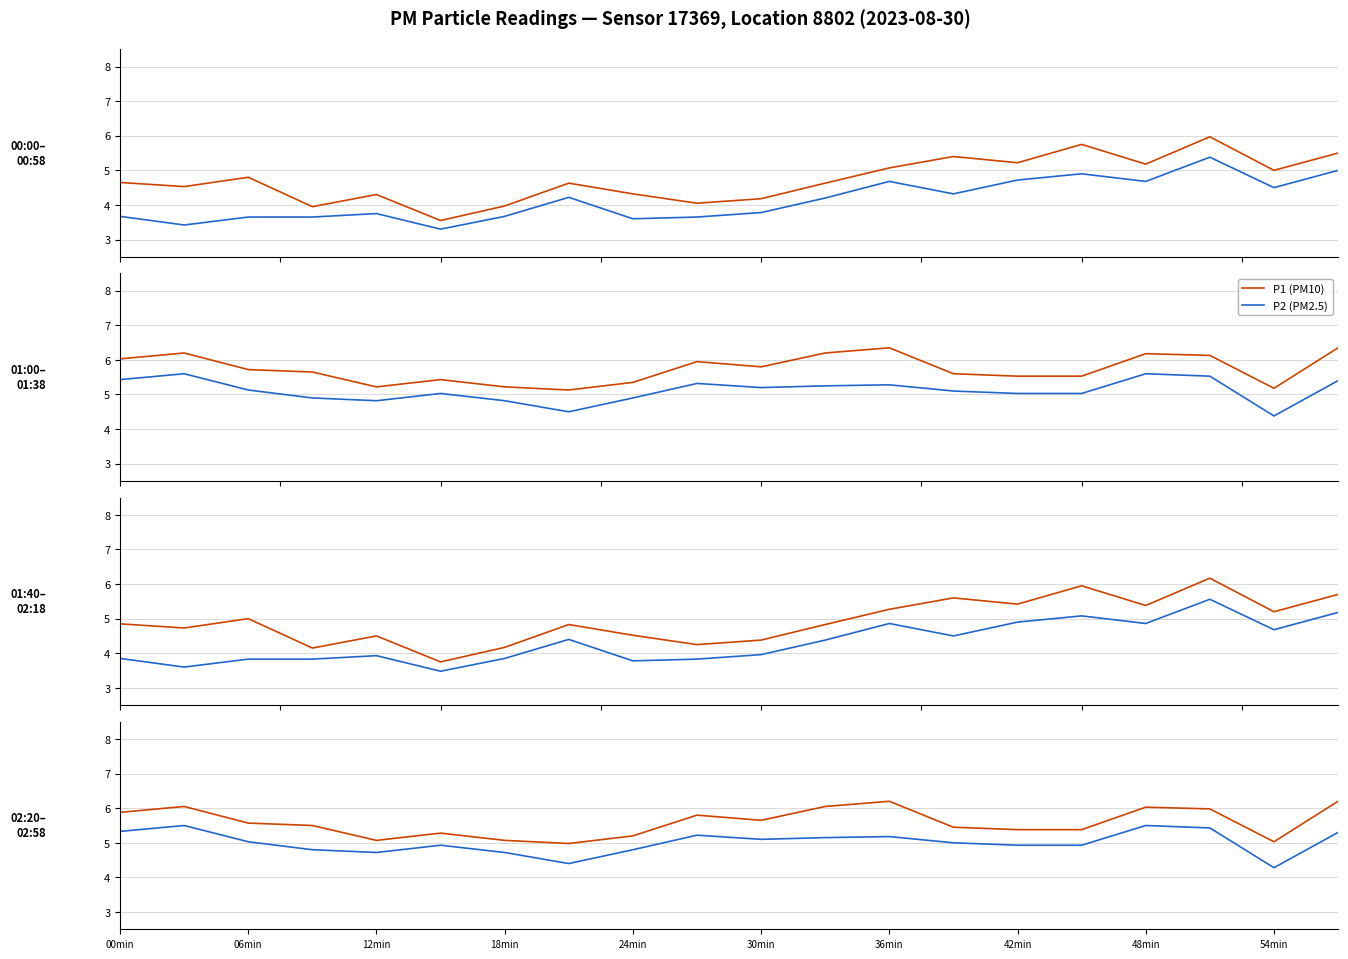

Read the P2 (PM2.5) value at 17.

5.4